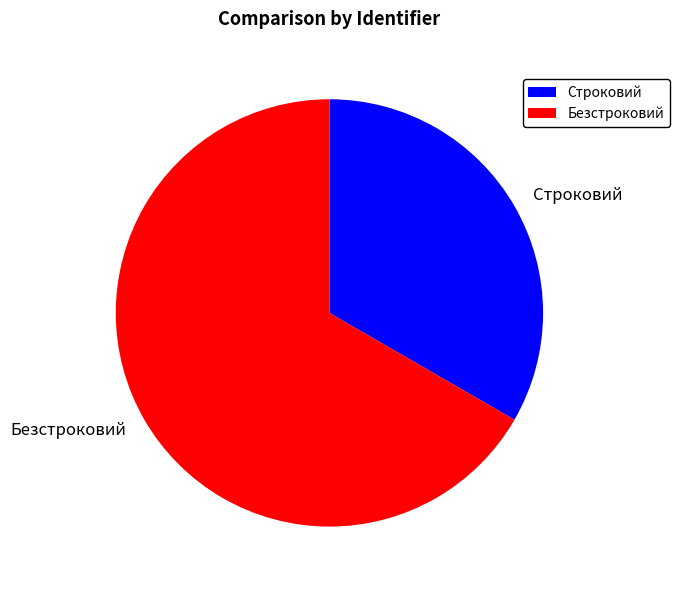

Rank the categories by value from highest to lowest.

Безстроковий, Строковий